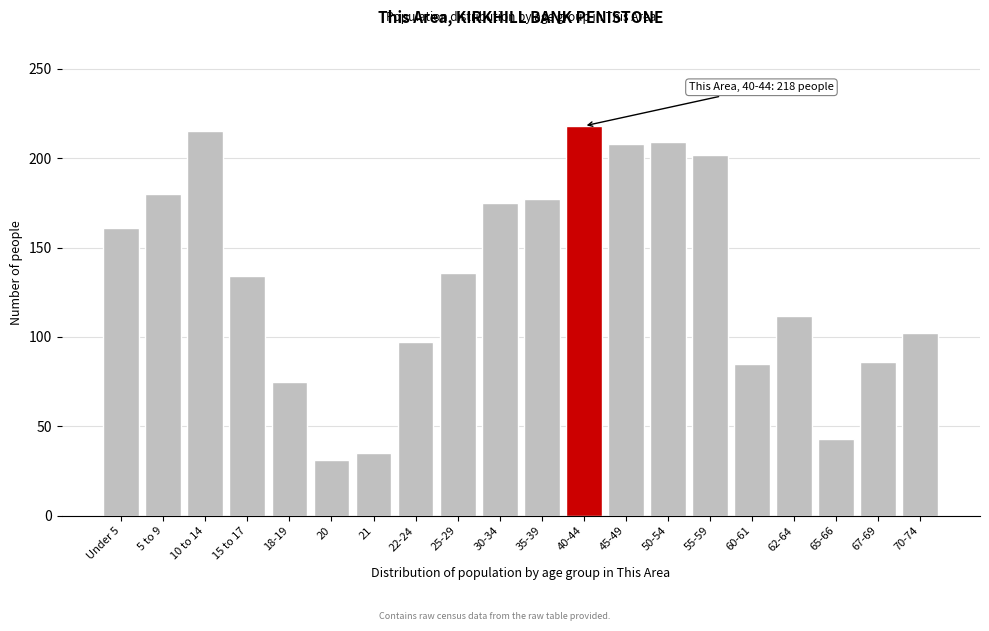

The chart shows a value of 44 at 25-29. True or false?

False